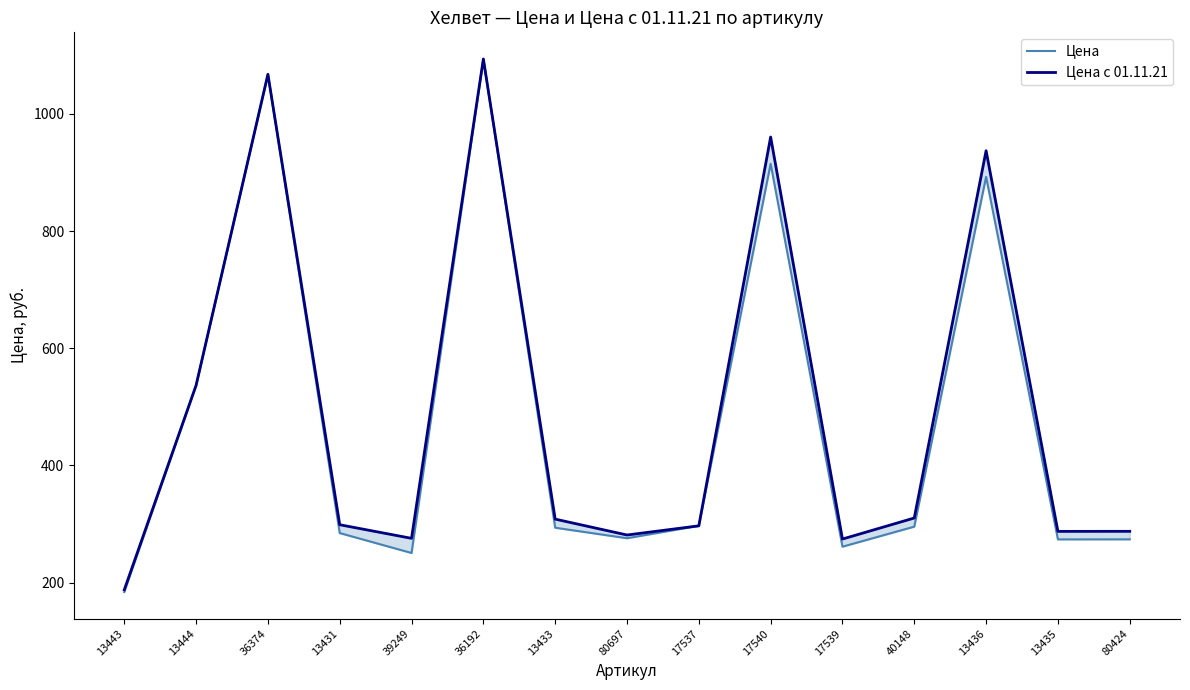

What is the label of the 12th point from the right?

13431